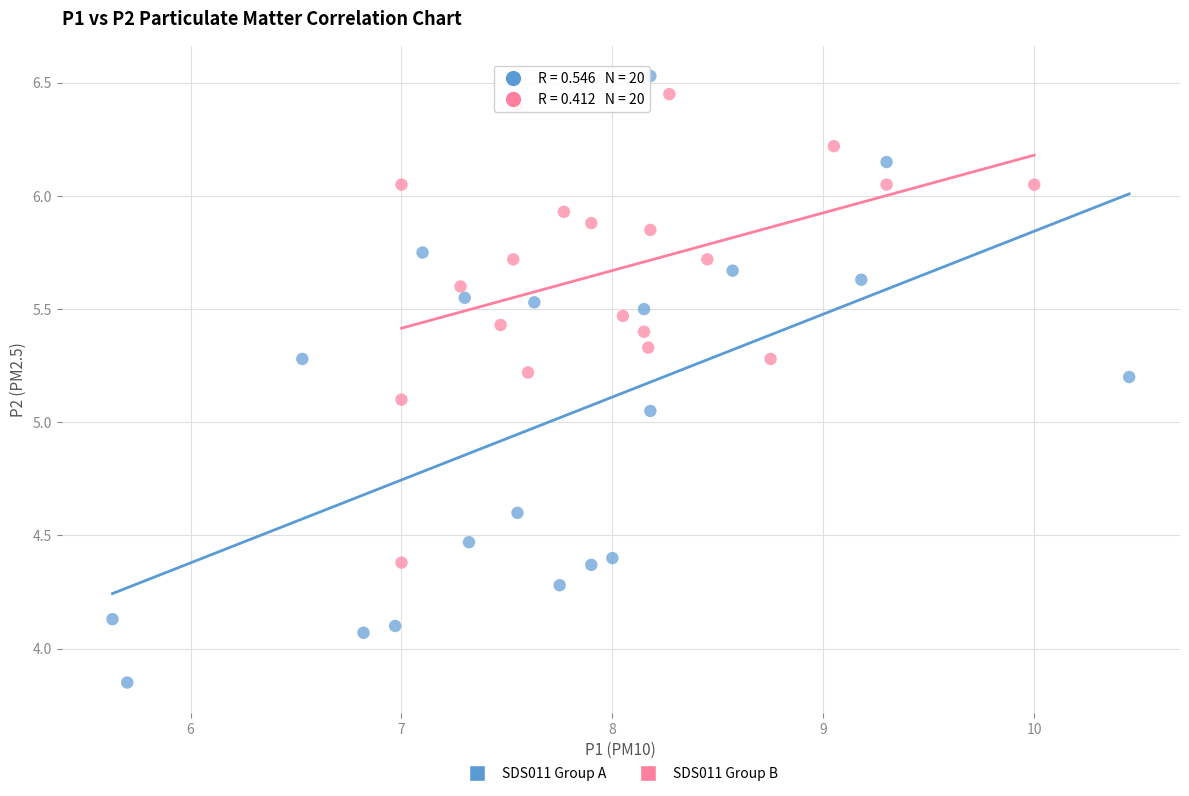

Which series has the largest Y range (max minus min)?

SDS011 Group A